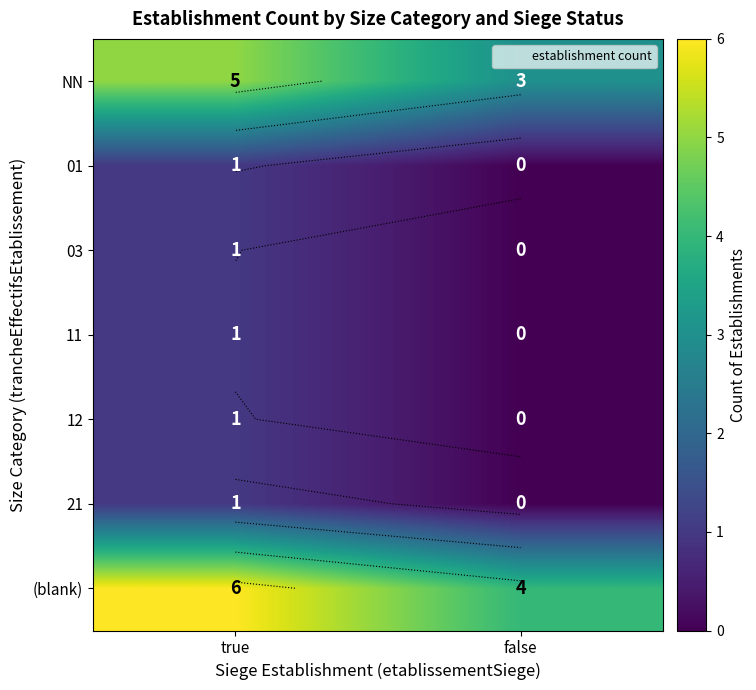

How many values in 03 are above zero?

1